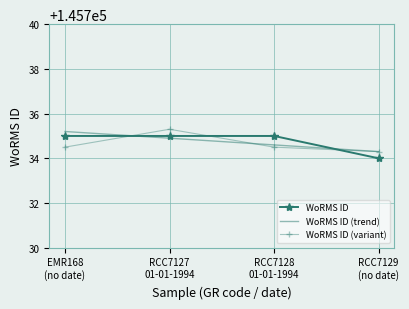

True or false: WoRMS ID and WoRMS ID (variant) cross at least once.

True